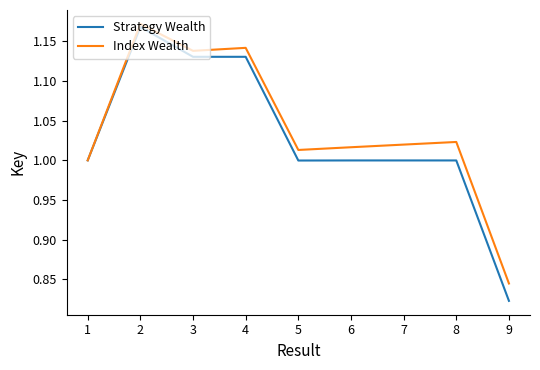

How many series are shown in this chart?

2